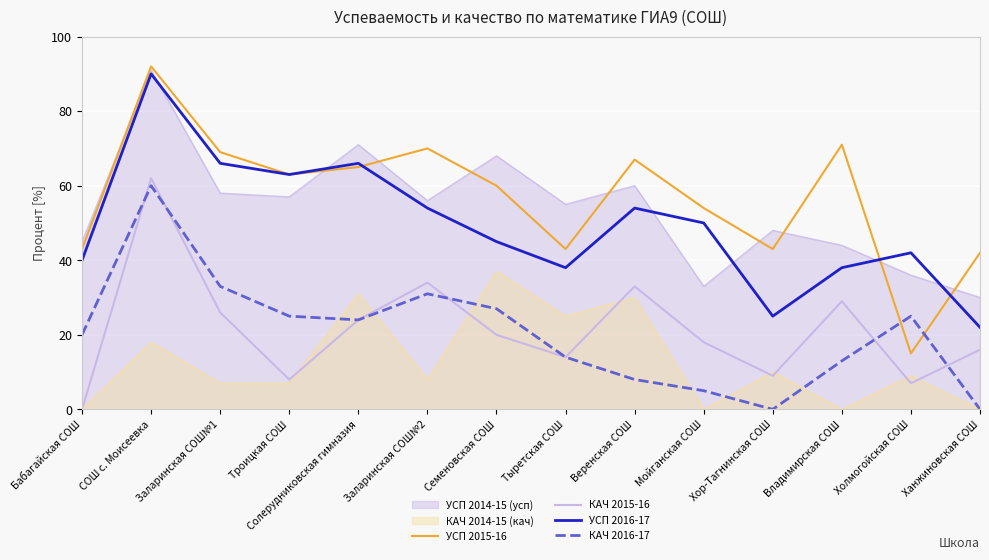

Rank the series at Заларинская СОШ№2 from lowest to highest value.

КАЧ 2016-17, КАЧ 2015-16, УСП 2016-17, УСП 2015-16